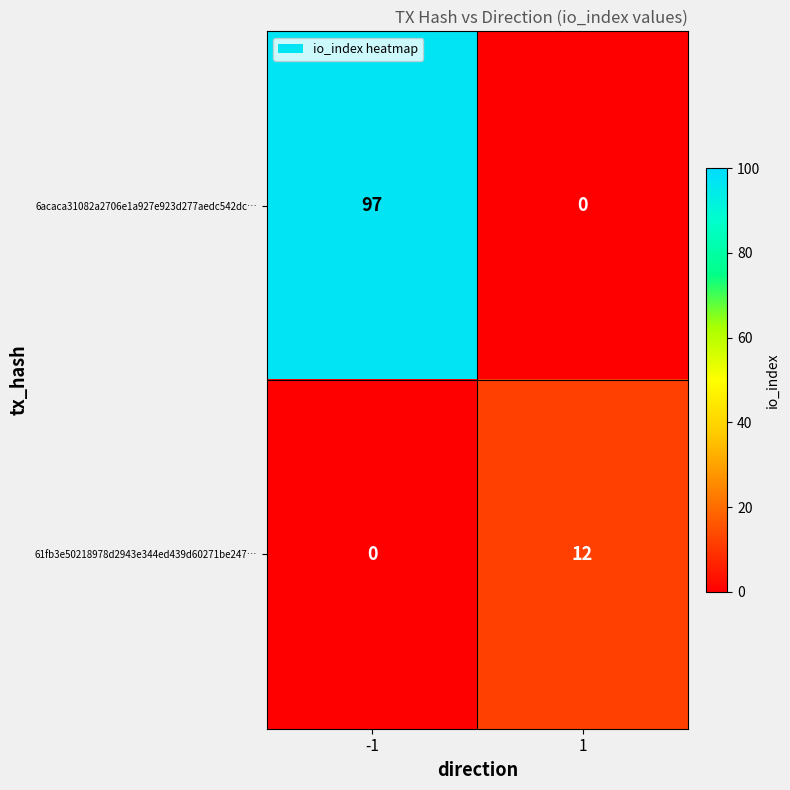

What is the maximum value shown in the chart?

97